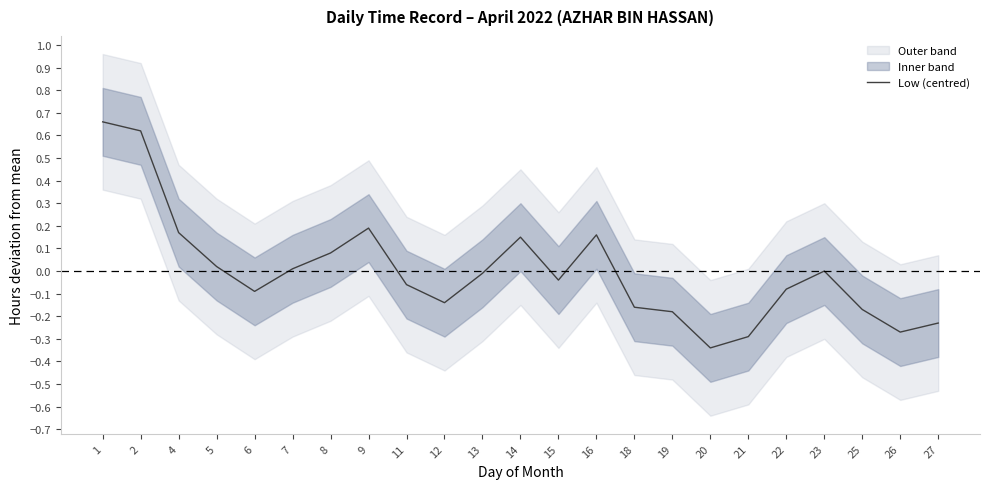

Reading right to left, list all the values displayed in this chart.

27=-0.2	26=-0.3	25=-0.2	23=0.0	22=-0.1	21=-0.3	20=-0.3	19=-0.2	18=-0.2	16=0.2	15=-0.0	14=0.2	13=-0.0	12=-0.1	11=-0.1	9=0.2	8=0.1	7=0.0	6=-0.1	5=0.0	4=0.2	2=0.6	1=0.7